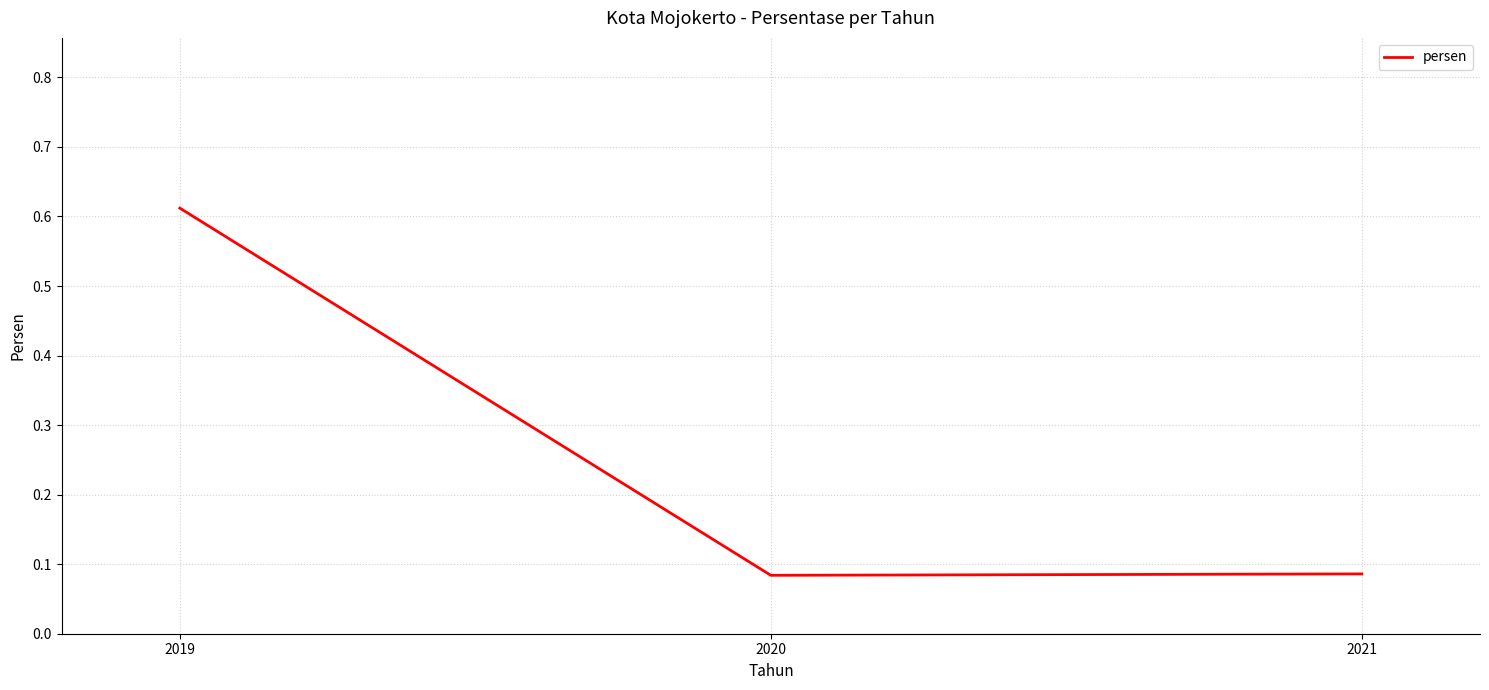

The chart shows a value of 0.2 at 2019. True or false?

False